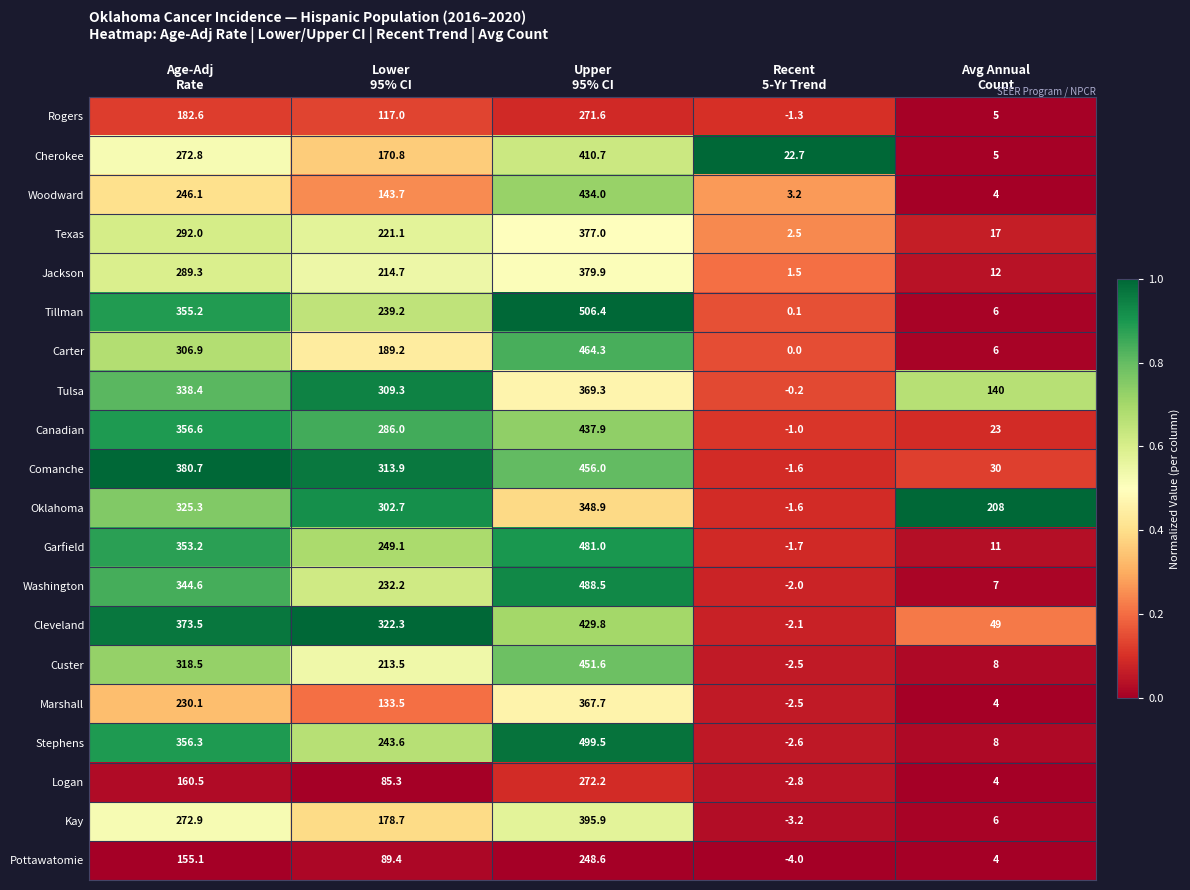

At how many categories does at least one series exceed 61?

4